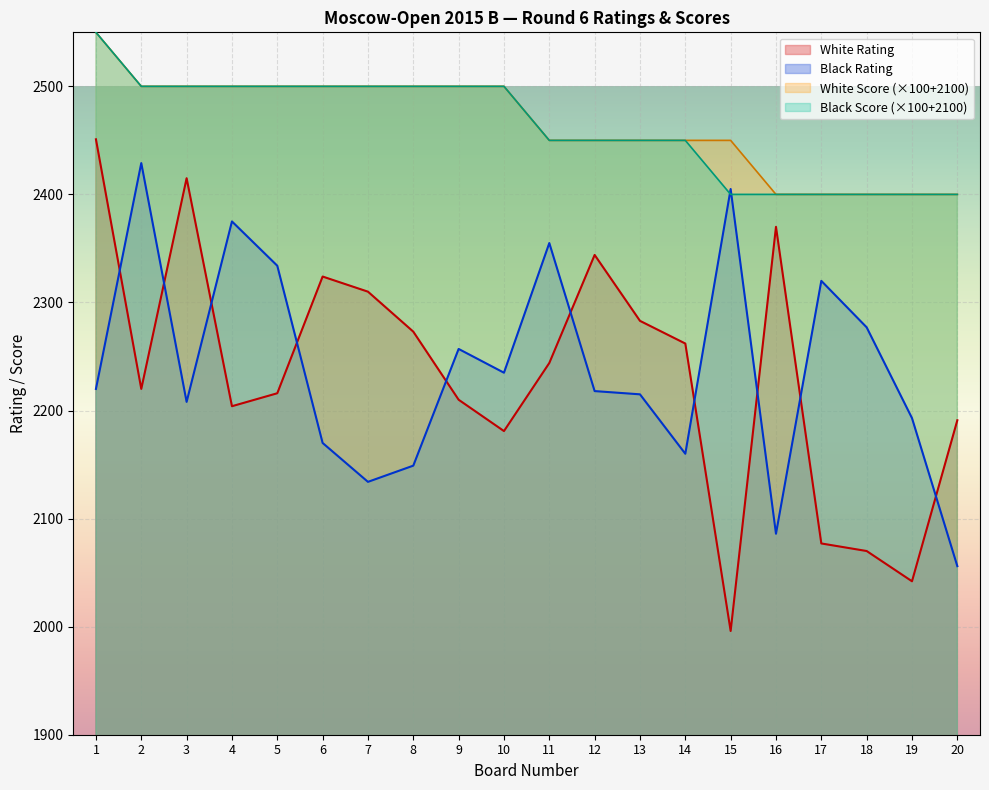

What are all the series names shown in the legend?

White Rating, Black Rating, White Score (×100+2100), Black Score (×100+2100)